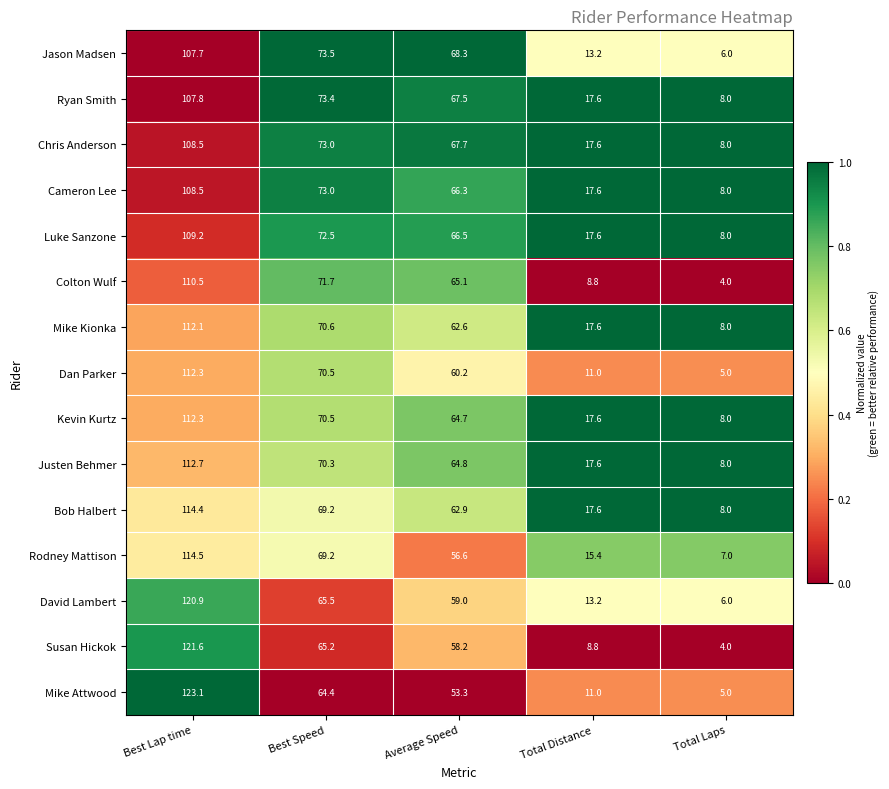

List the labels in order of Cameron Lee value, largest first.

Best Lap time, Best Speed, Average Speed, Total Distance, Total Laps